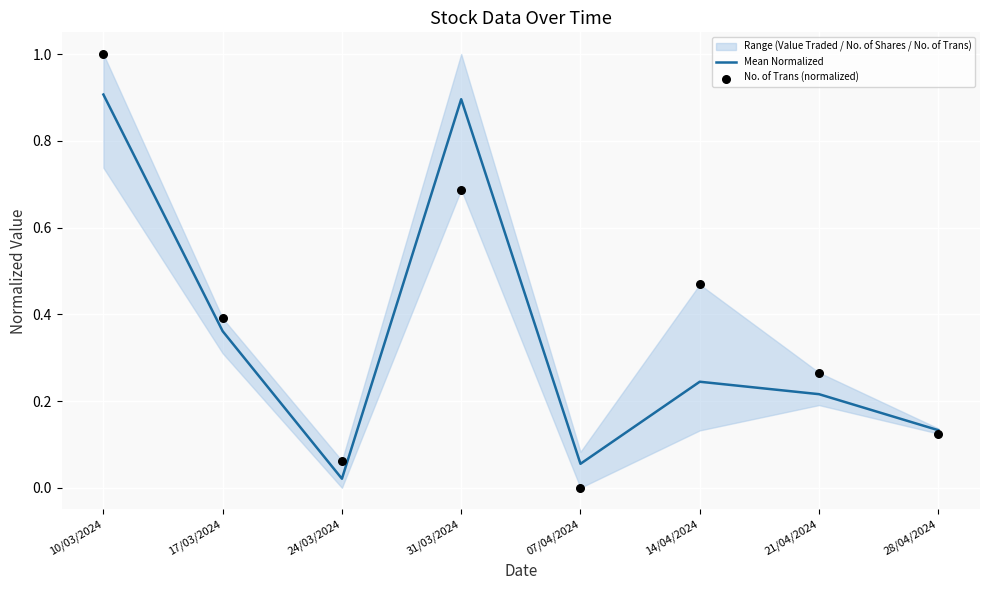

Is the value of No. of Trans (normalized) at 10/03/2024 greater than the value of Mean Normalized at 10/03/2024?

Yes